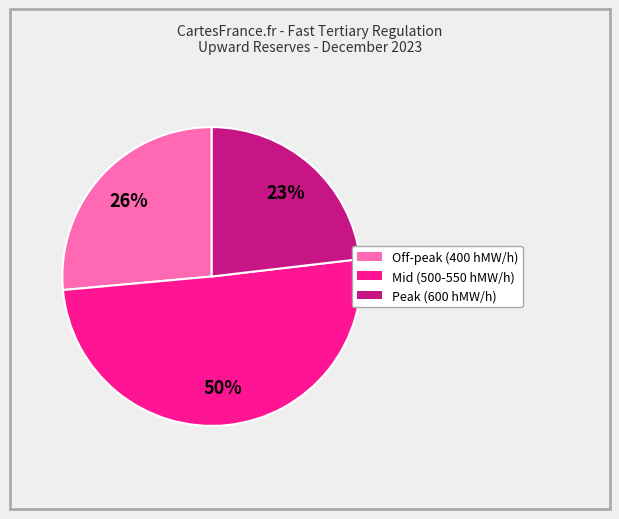

How many slices are in this pie chart?

3